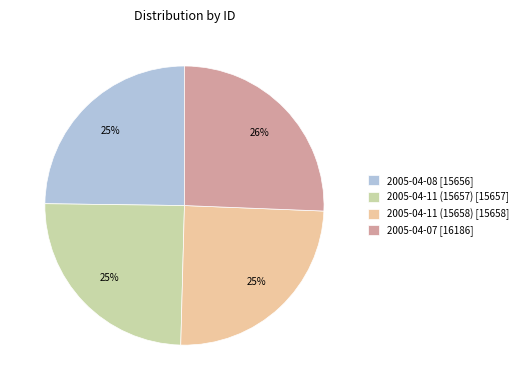

Which has a higher value, 2005-04-08 [15656] or 2005-04-07 [16186]?

2005-04-07 [16186]